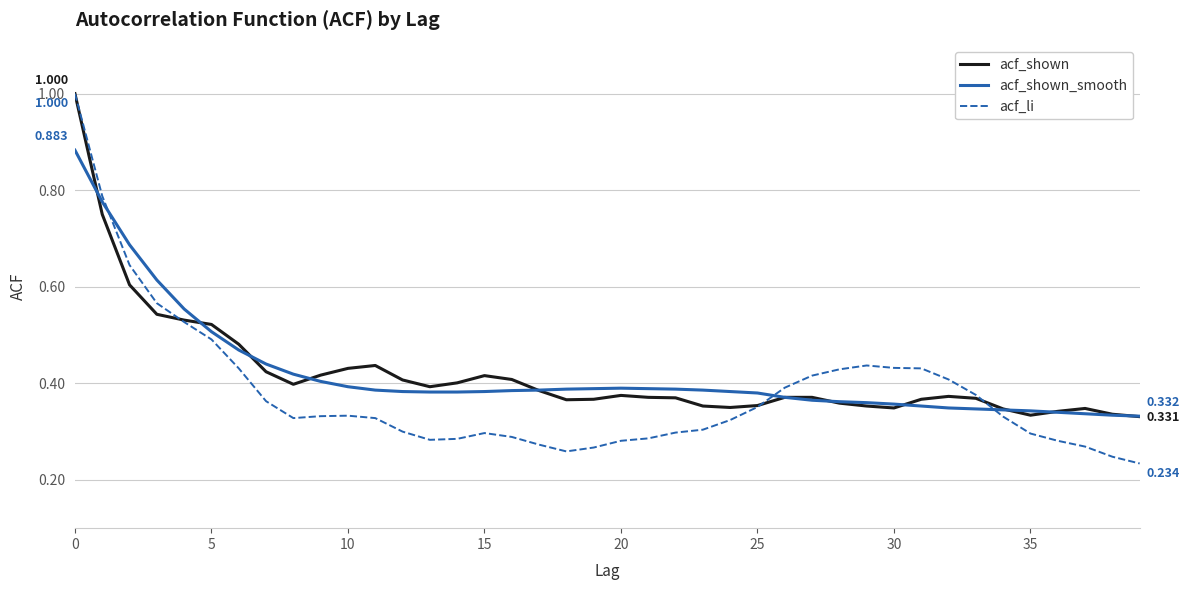

Which series has the largest total across all categories?

acf_shown_smooth